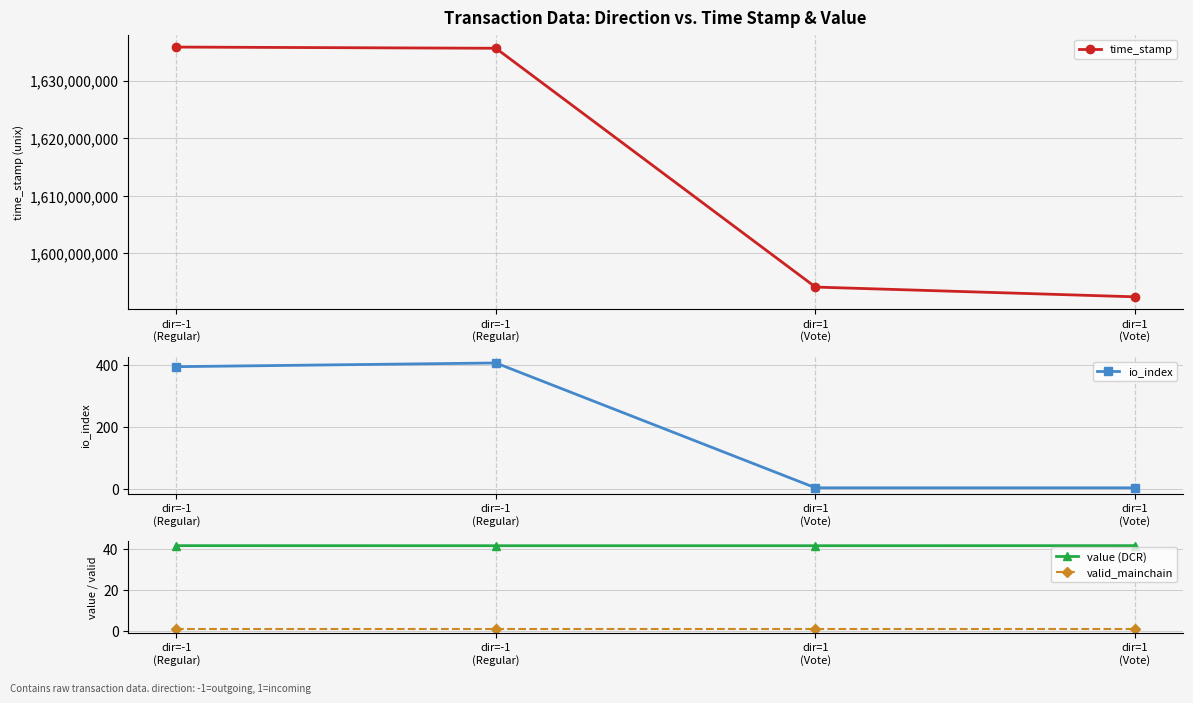

Where is time_stamp nearest to the value 1614151230?

dir=1
(Vote)